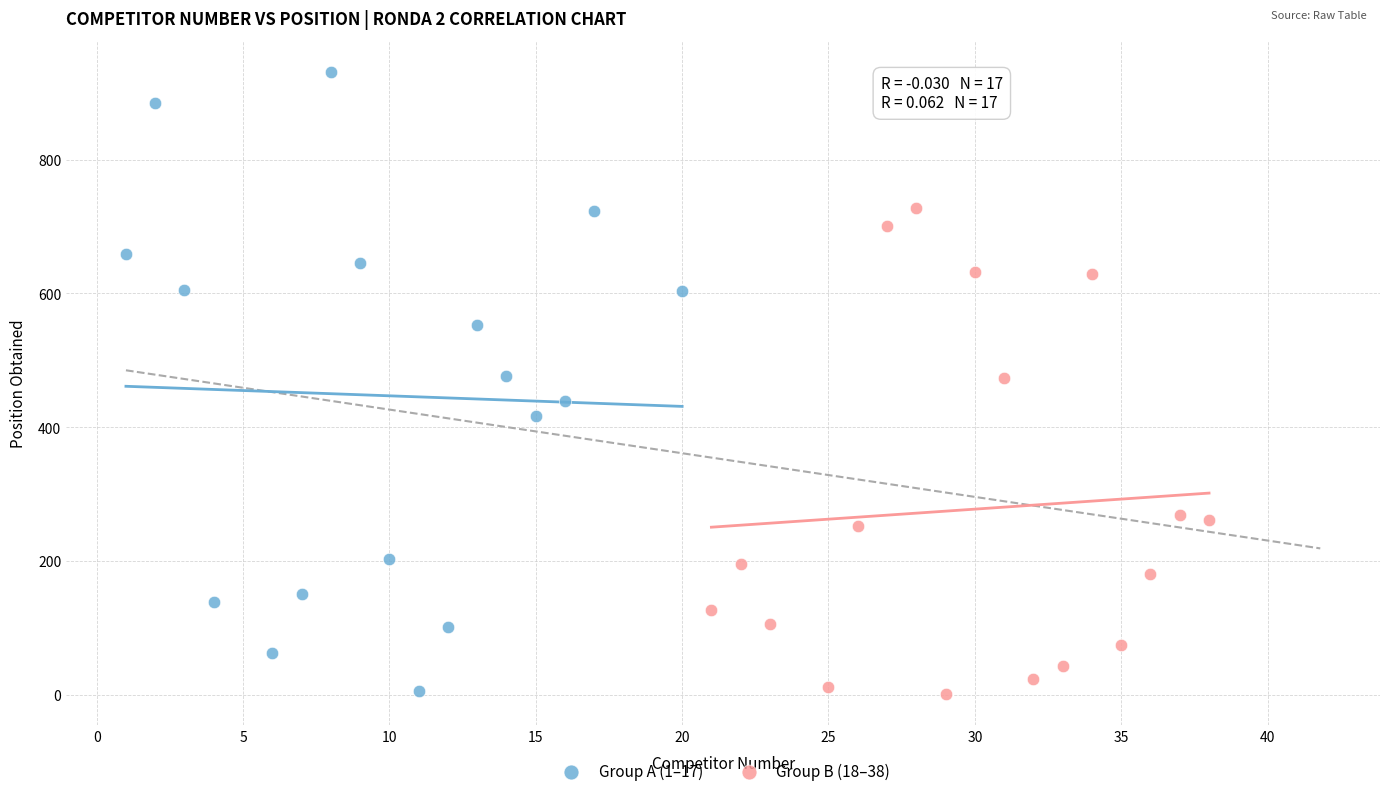

Which series contains the highest Y value?

Group A (1–17)